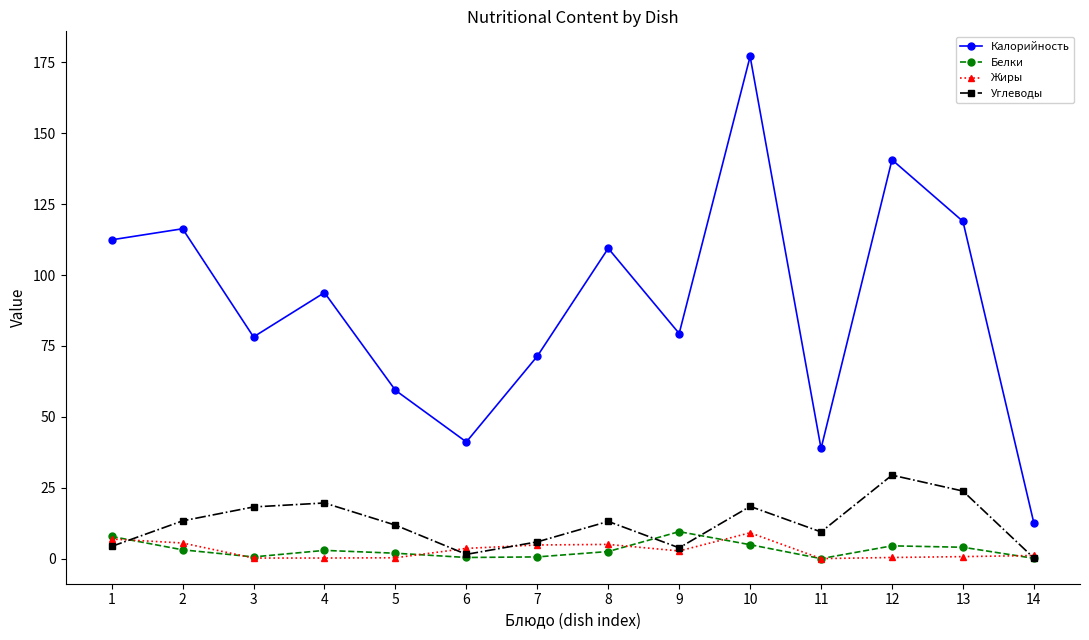

Which series has the widest spread of values?

Калорийность